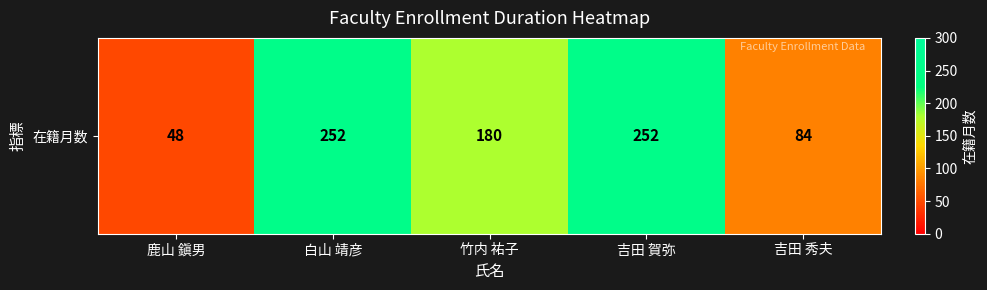

What is the average value?

163